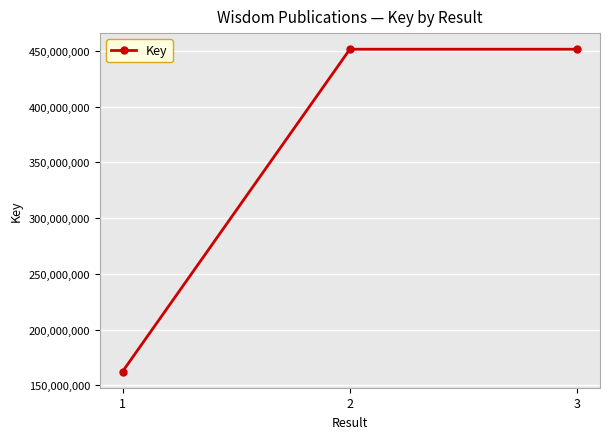

What value does the data have at 2, to the nearest 100?

451425500